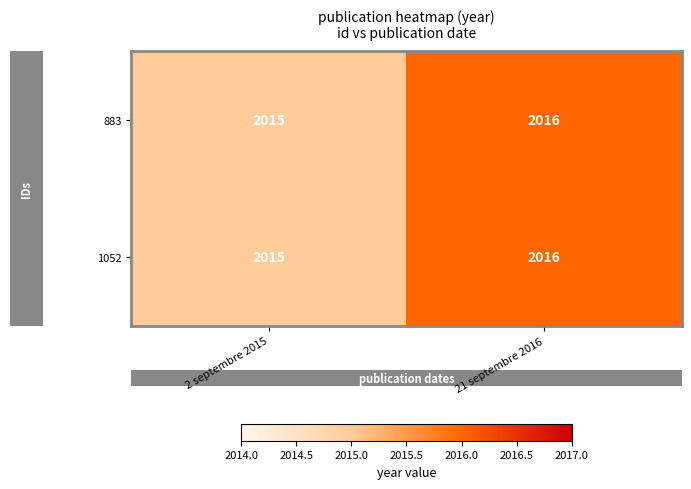

Where is 883 nearest to the value 2015?

2 septembre 2015